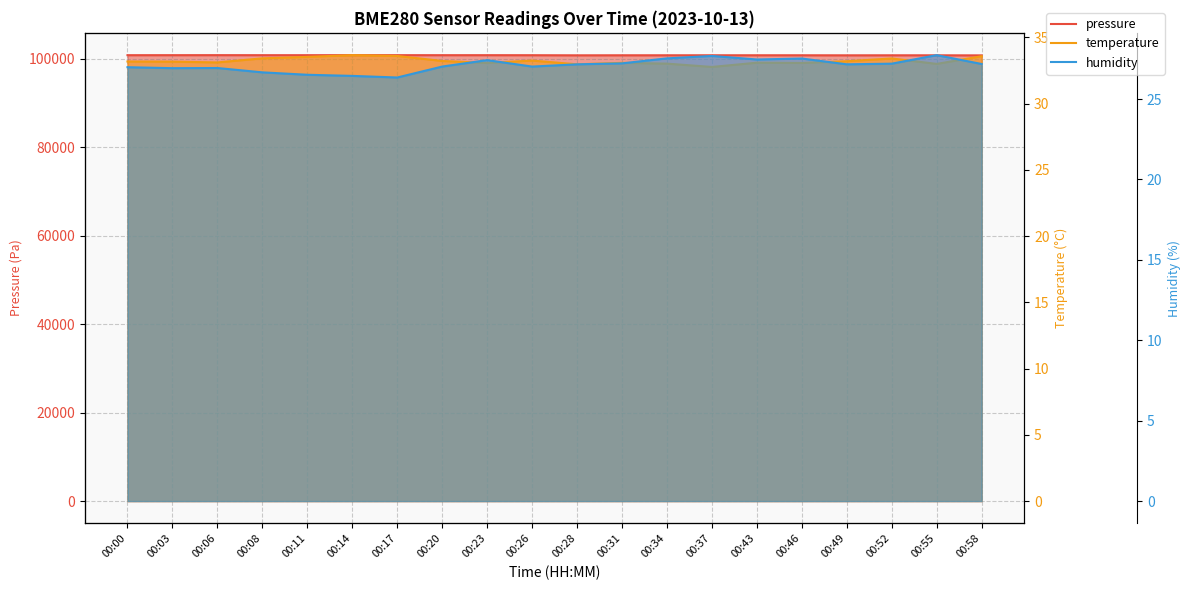

What is the difference between the second highest and second lowest values in the temperature series?

0.6